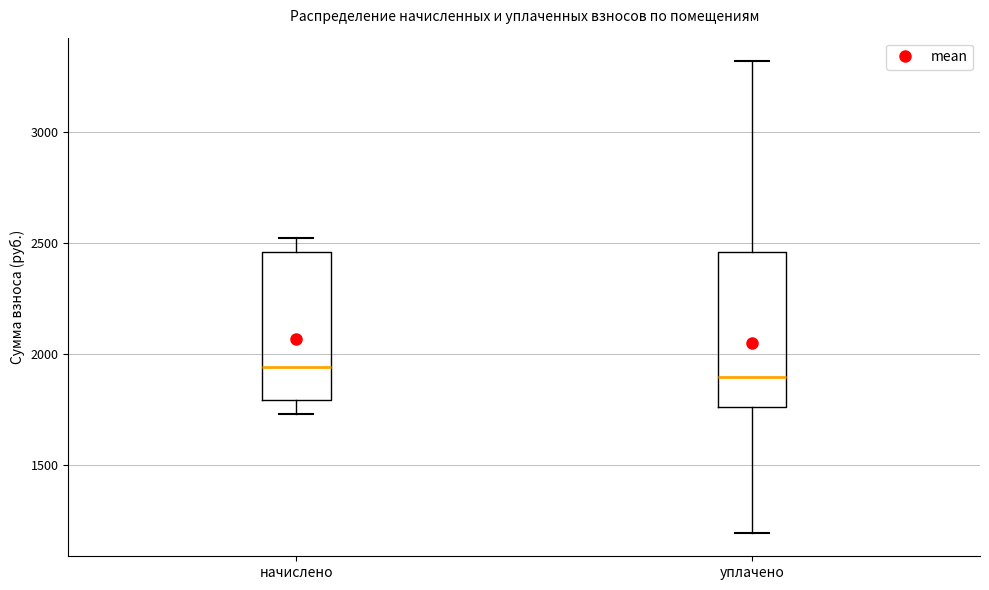

Where does the upper whisker of the box for уплачено end on the y-axis? The values are not printed on the chart, so give them approximately, as read against the axis.

3300